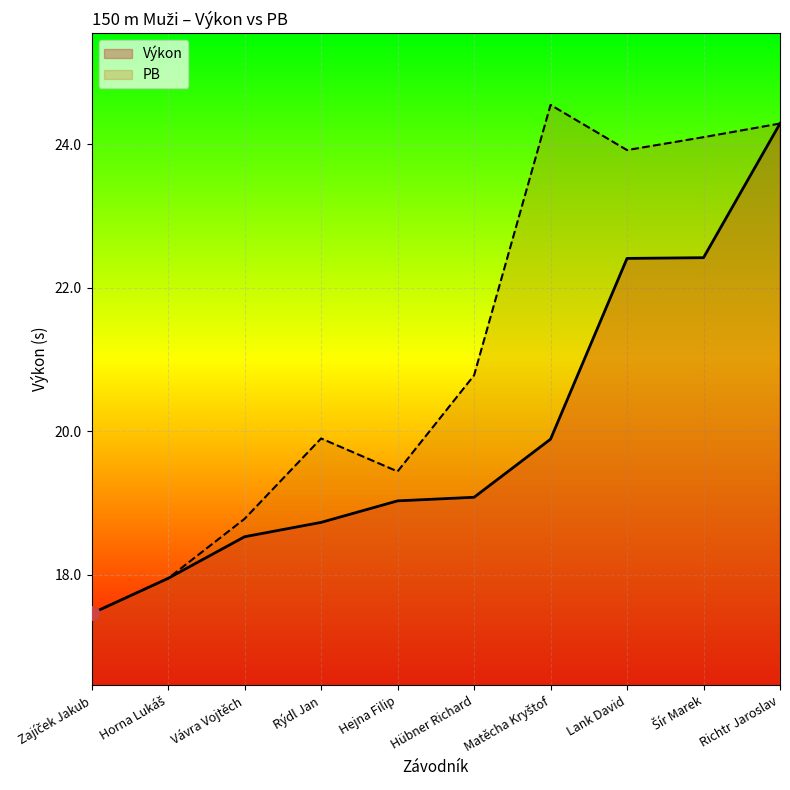

Count the number of categories in the chart.

10